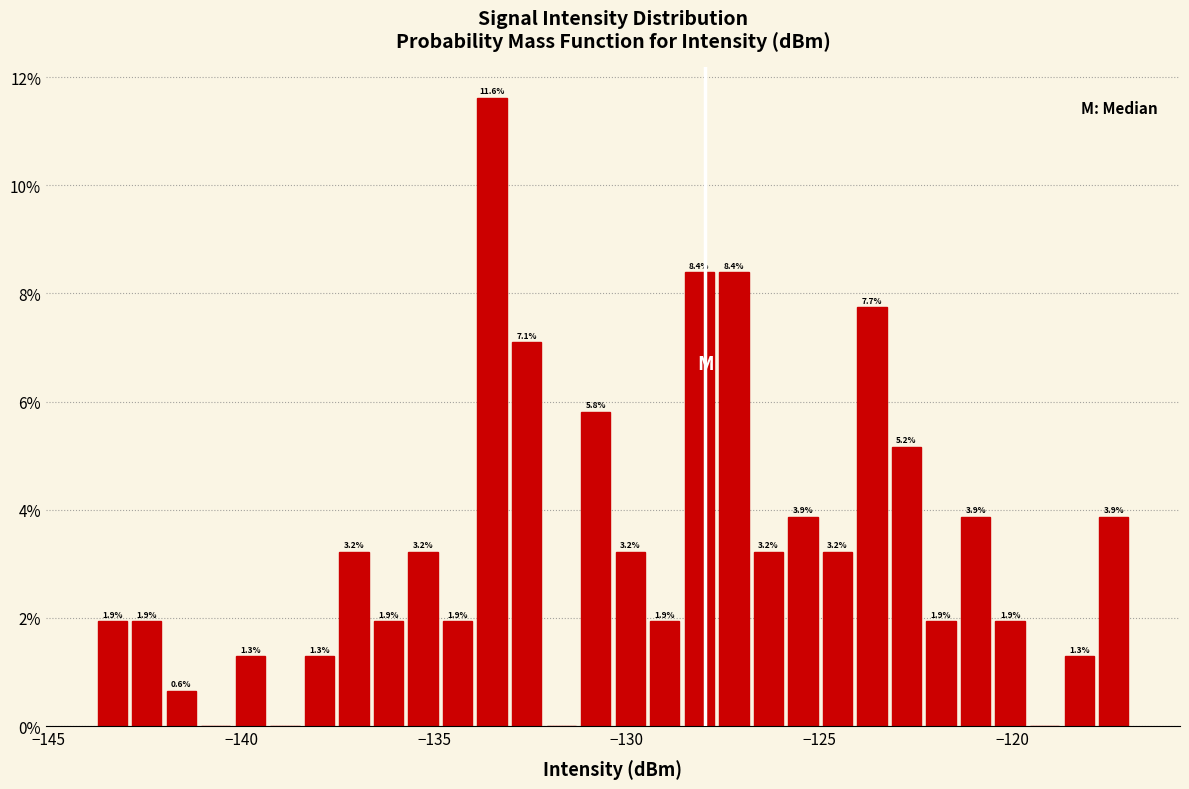

Read against the x-axis, roughly where is the centre of the tallest bar?

-133.5